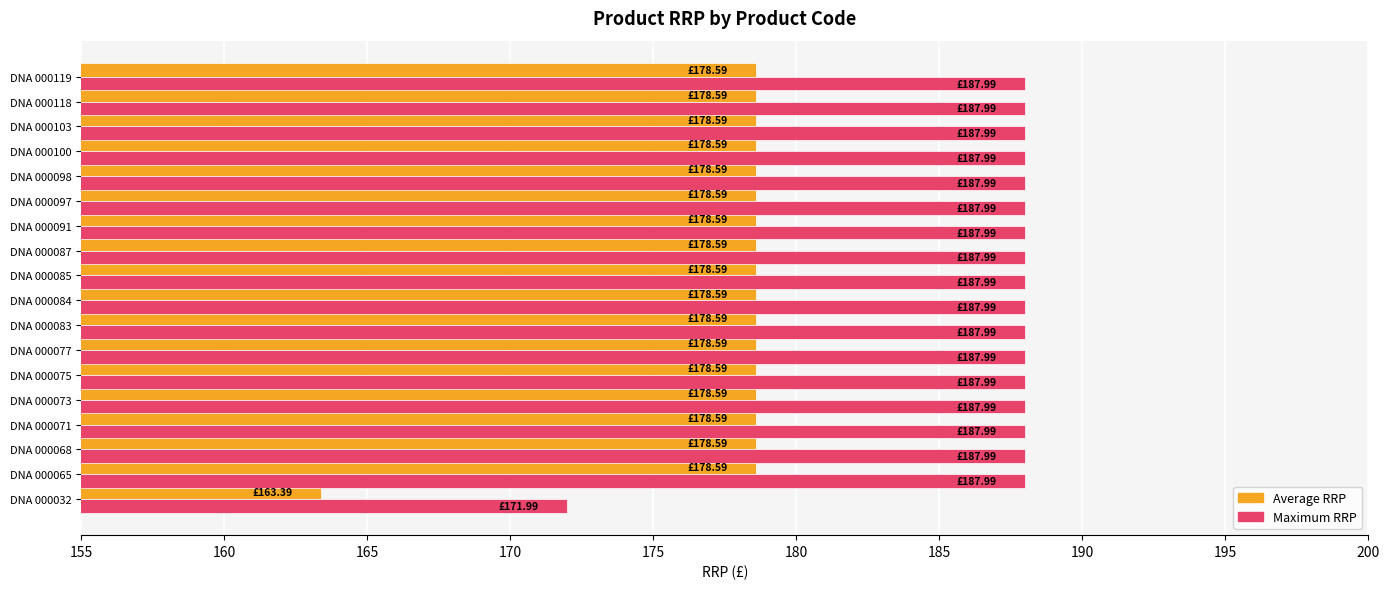

Rank the series by their maximum value, from lowest to highest.

Average RRP, Maximum RRP